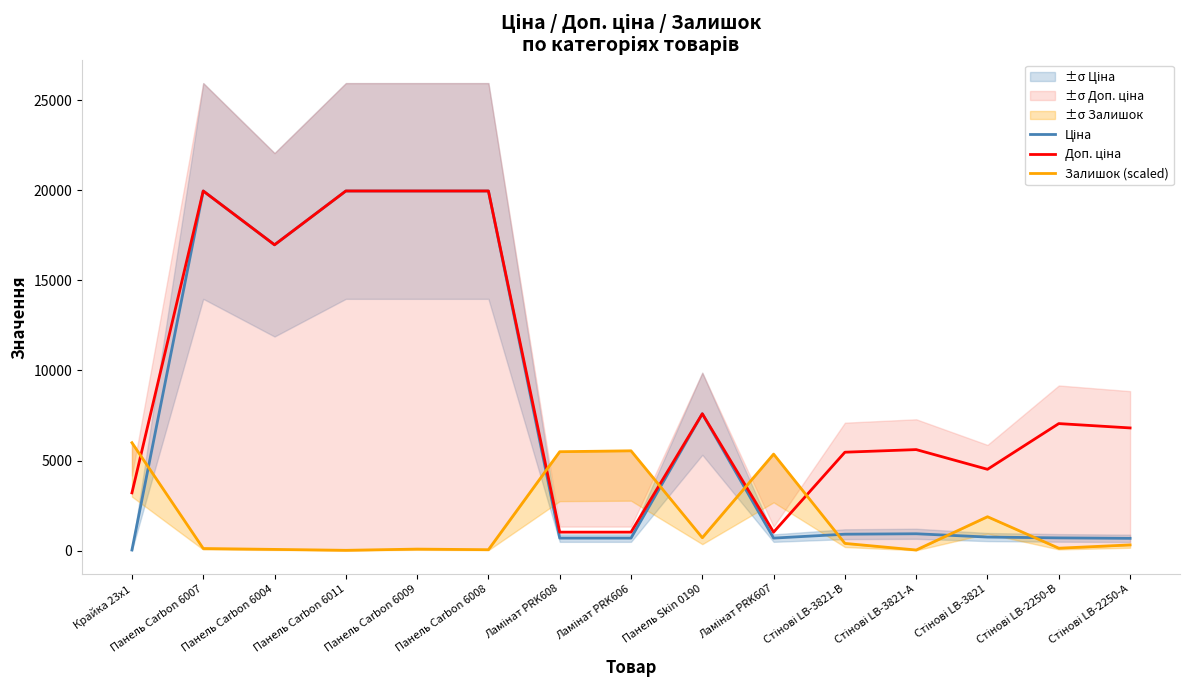

Which label corresponds to the smallest value in the chart?

Панель Carbon 6011